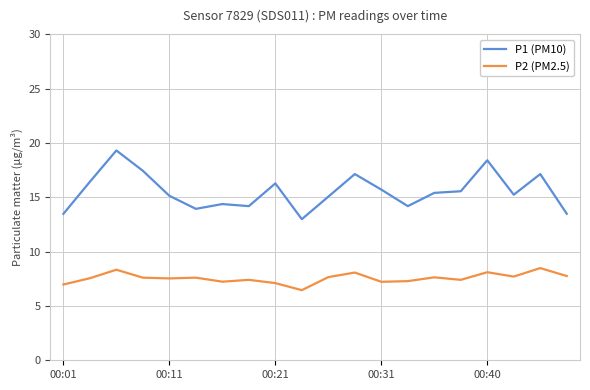

What is the difference between the maximum and minimum values in the P2 (PM2.5) series?

2.0